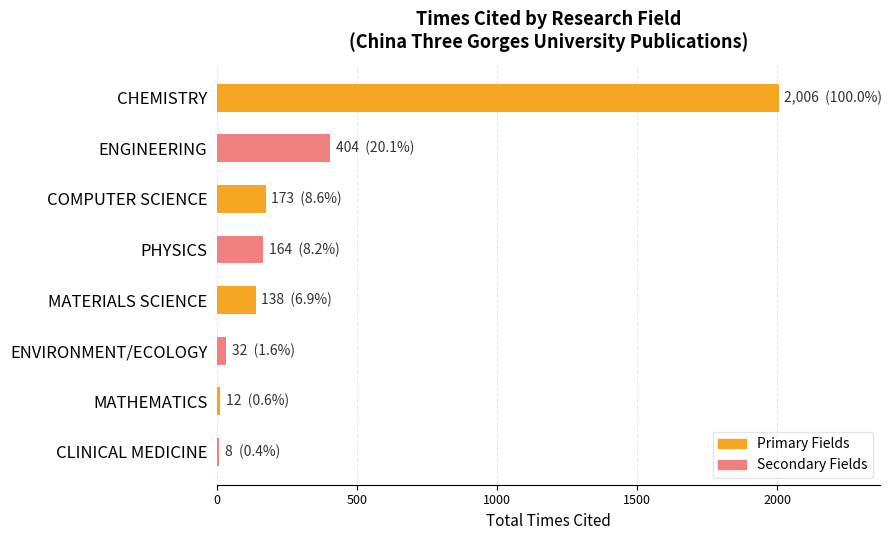

The value at PHYSICS is 272. True or false?

False